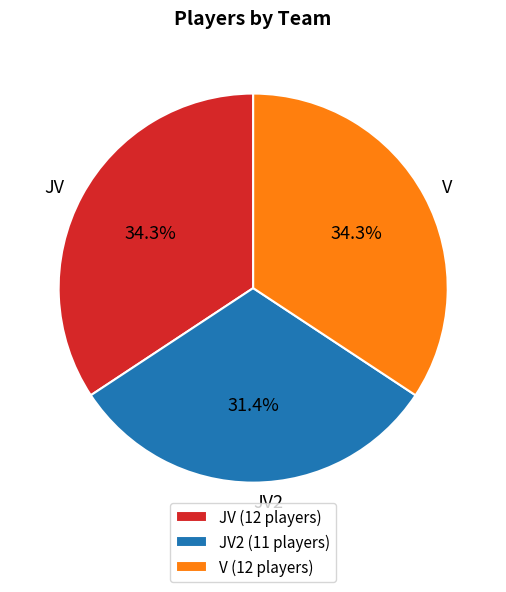

Is the sum of JV and V greater than half?

Yes